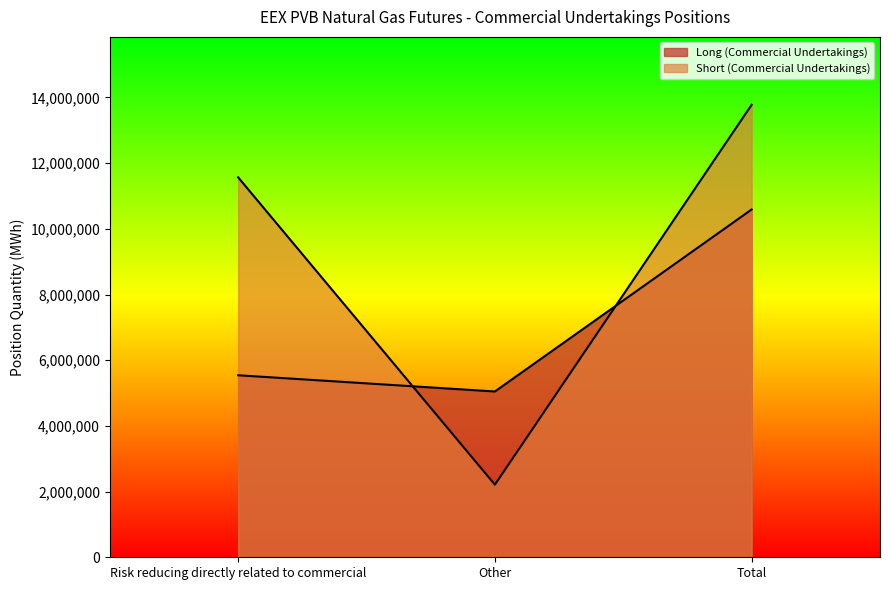

What is the sum of the Long (Commercial Undertakings) values at Total and Risk reducing directly related to commercial?

16131280